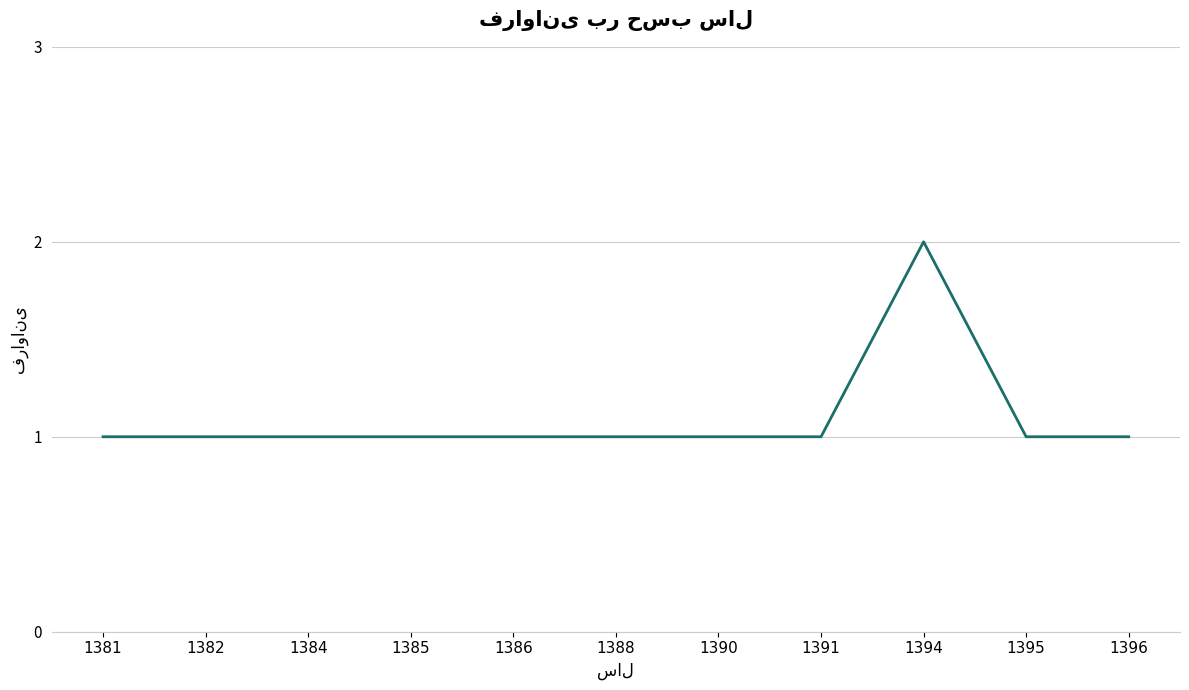

The value at 1391 is 1. True or false?

True